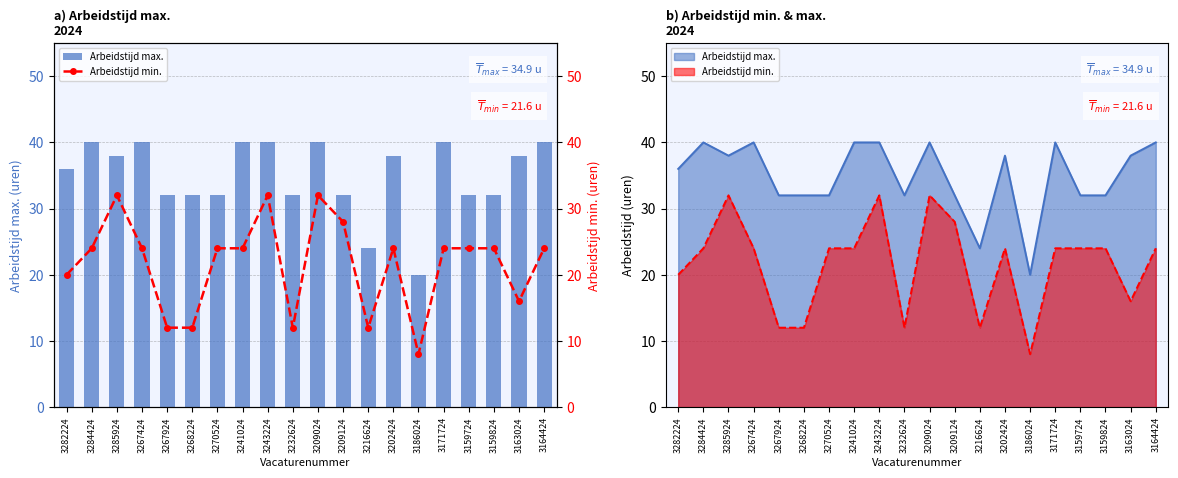

What is the average value of the Arbeidstijd max. series?

35